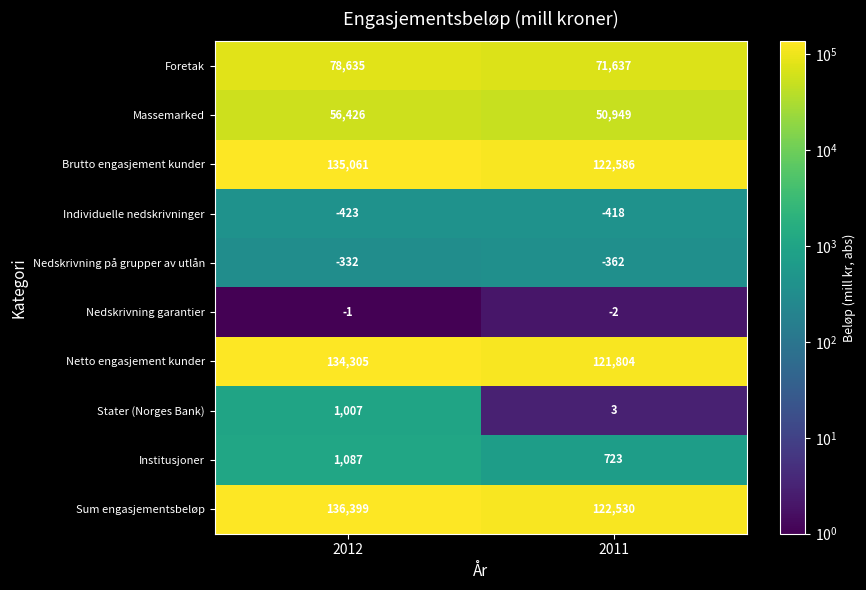

Reading left to right, extract all data points from this chart.

Foretak: 78635	71637
Massemarked: 56426	50949
Brutto engasjement kunder: 135061	122586
Individuelle nedskrivninger: -423	-418
Nedskrivning på grupper av utlån: -332	-362
Nedskrivning garantier: -1	-2
Netto engasjement kunder: 134305	121804
Stater (Norges Bank): 1007	3
Institusjoner: 1087	723
Sum engasjementsbeløp: 136399	122530